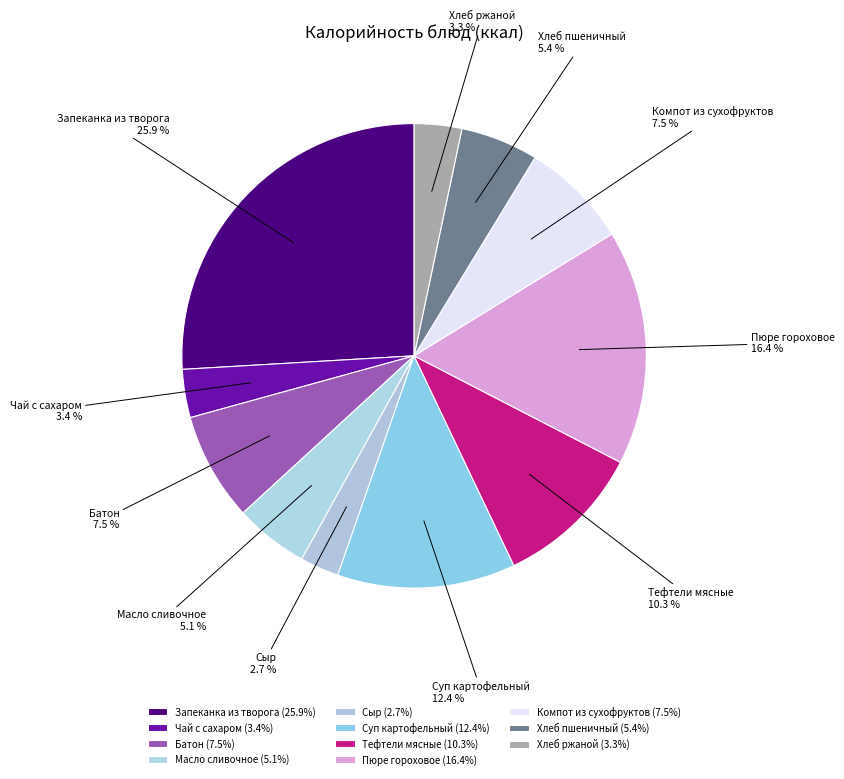

Does Суп картофельный account for over 50% of the chart?

No